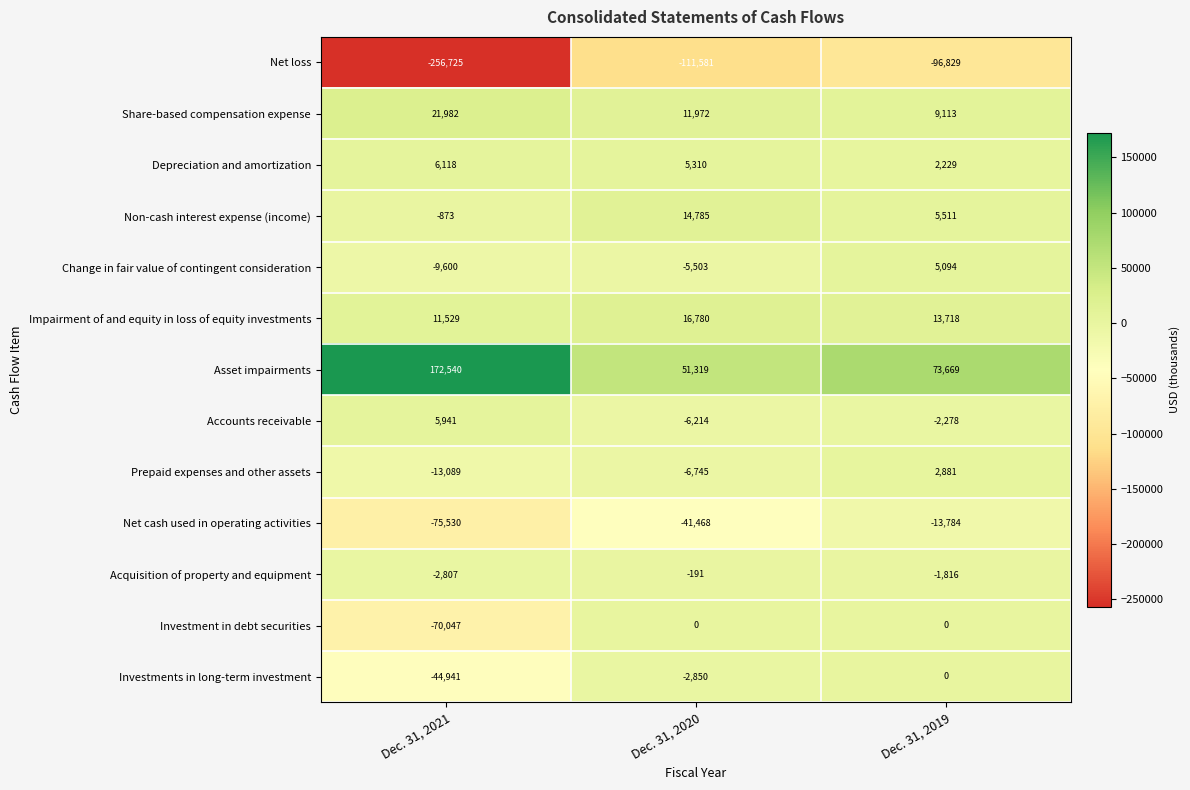

What is the total value across all series at Dec. 31, 2019?

-2492